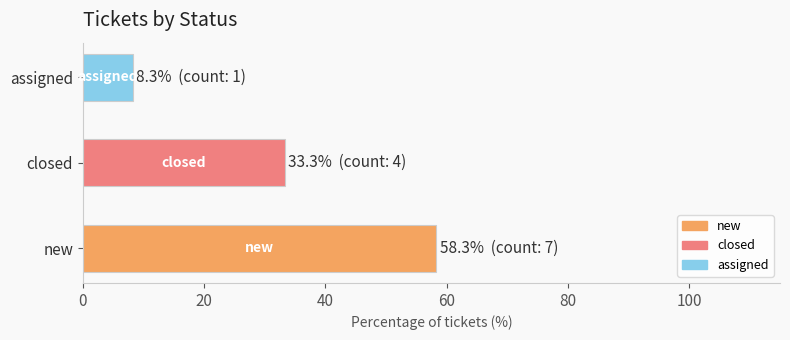

What is the sum of all values?

100.0